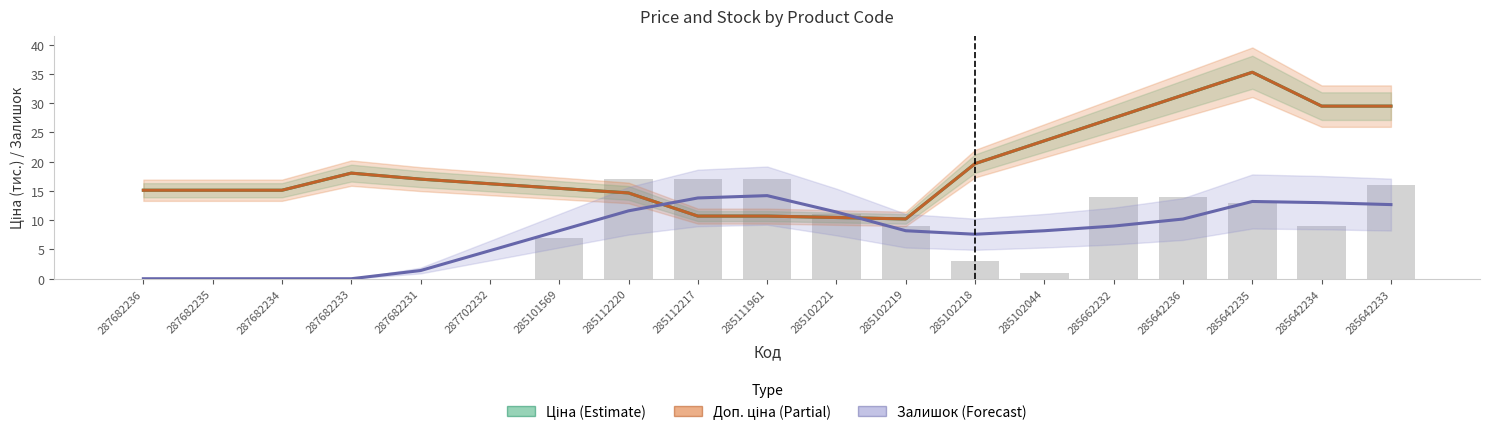

Which series has the largest total across all categories?

Ціна (Estimate)